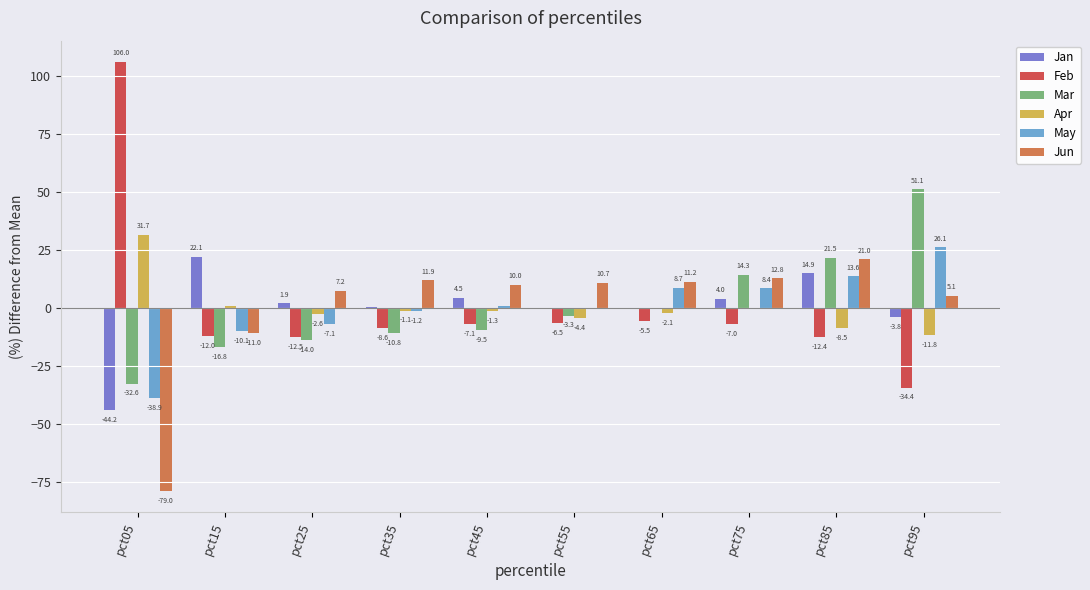

What is the greatest value displayed?

106.0